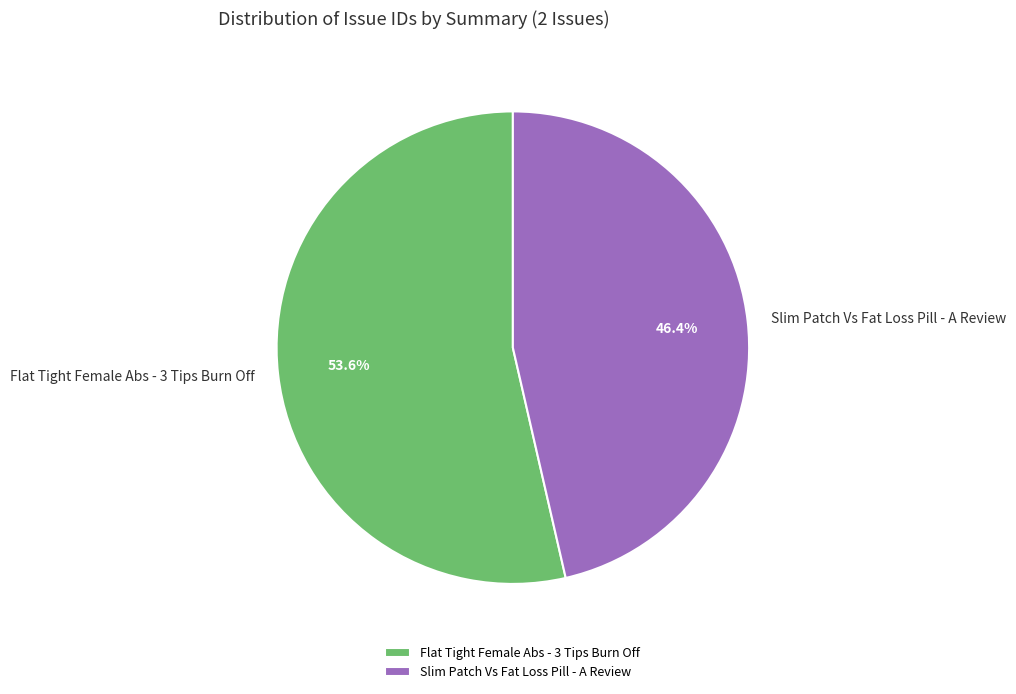

Is it true that Slim Patch Vs Fat Loss Pill - A Review is 55% of the pie?

False